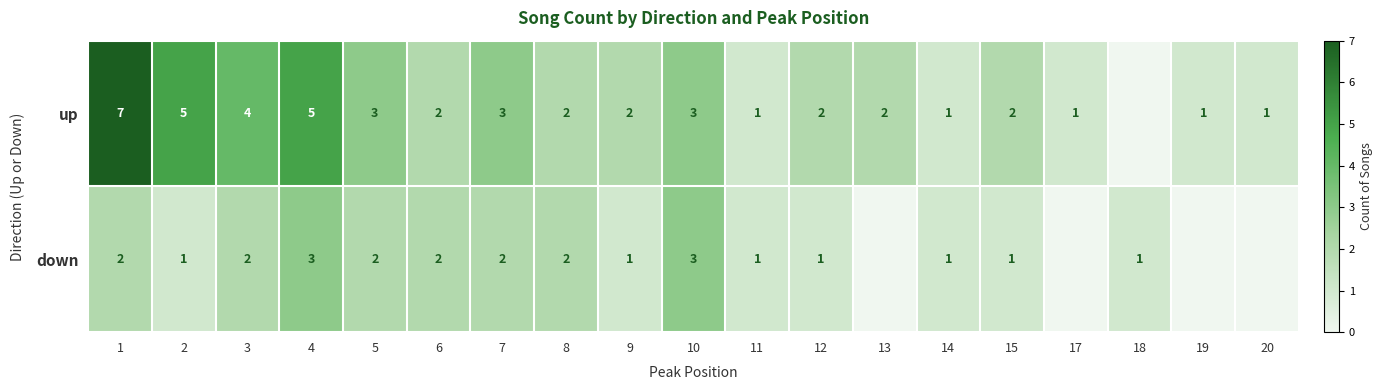

Is it true that up equals 3 at 7?

True